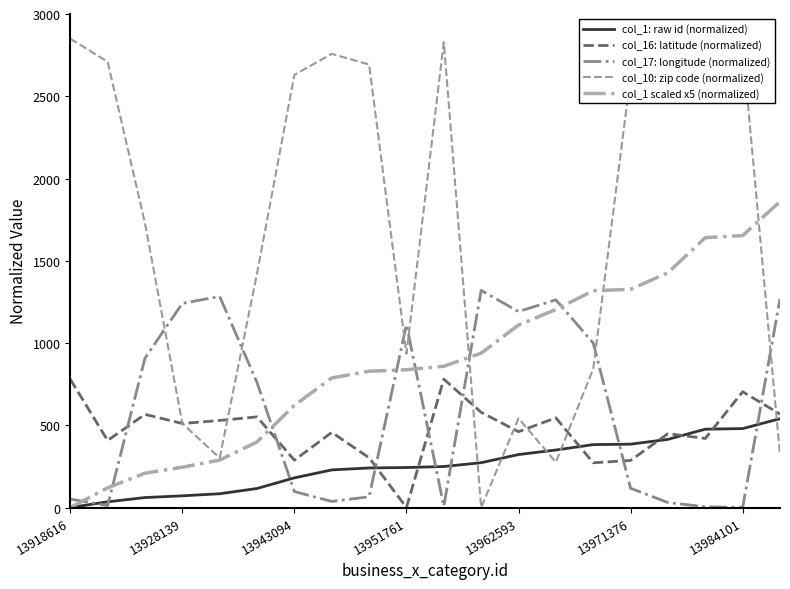

Which series ends up on top after the final intersection of col_10: zip code (normalized) and col_1: raw id (normalized)?

col_1: raw id (normalized)